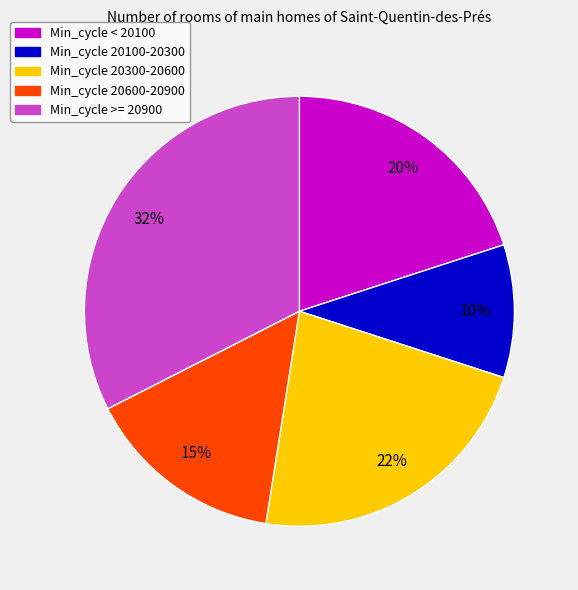

Between Min_cycle >= 20900 and Min_cycle 20100-20300, which is larger?

Min_cycle >= 20900